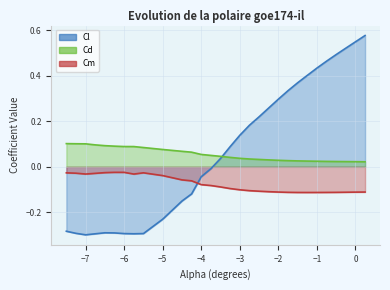

Reading left to right, extract all data points from this chart.

Cl: -0.3	-0.3	-0.3	-0.3	-0.3	-0.3	-0.3	-0.3	-0.3	-0.2	-0.2	-0.1	-0.0	-0.0	0.0	0.1	0.1	0.2	0.2	0.3	0.3	0.3	0.4	0.4	0.4	0.5	0.5	0.5	0.5	0.6
Cd: 0.1	0.1	0.1	0.1	0.1	0.1	0.1	0.1	0.1	0.1	0.1	0.1	0.1	0.1	0.0	0.0	0.0	0.0	0.0	0.0	0.0	0.0	0.0	0.0	0.0	0.0	0.0	0.0	0.0	0.0
Cm: -0.0	-0.0	-0.0	-0.0	-0.0	-0.0	-0.0	-0.0	-0.0	-0.0	-0.1	-0.1	-0.1	-0.1	-0.1	-0.1	-0.1	-0.1	-0.1	-0.1	-0.1	-0.1	-0.1	-0.1	-0.1	-0.1	-0.1	-0.1	-0.1	-0.1